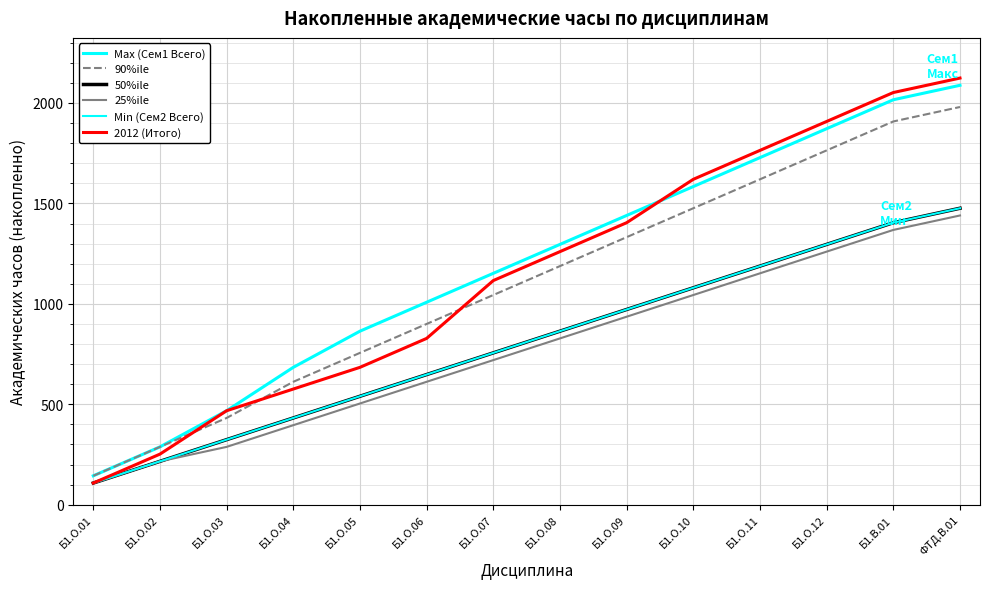

Is this an area chart (filled region under the line)?

No